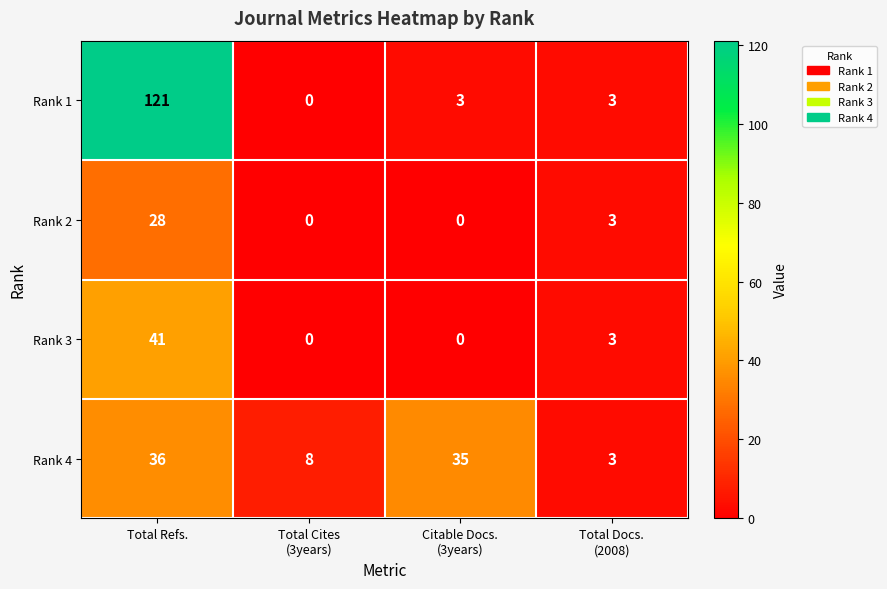

How many values in the Rank 1 series are below 3?

1